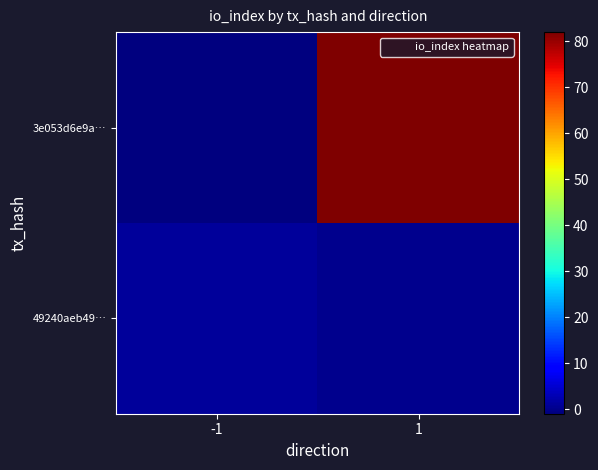

Rank the series by their maximum value, from highest to lowest.

3e053d6e9a…, 49240aeb49…